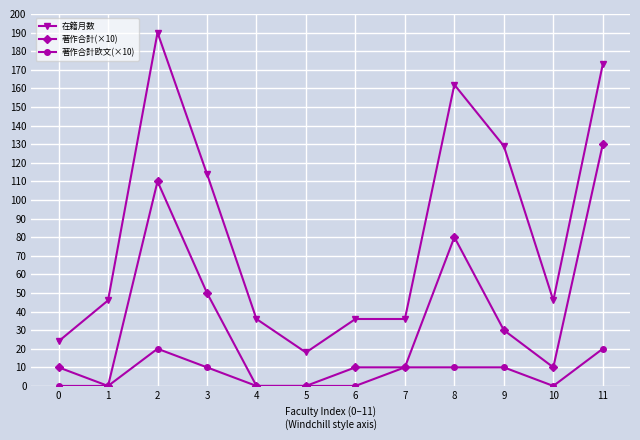

How many series are shown in this chart?

3